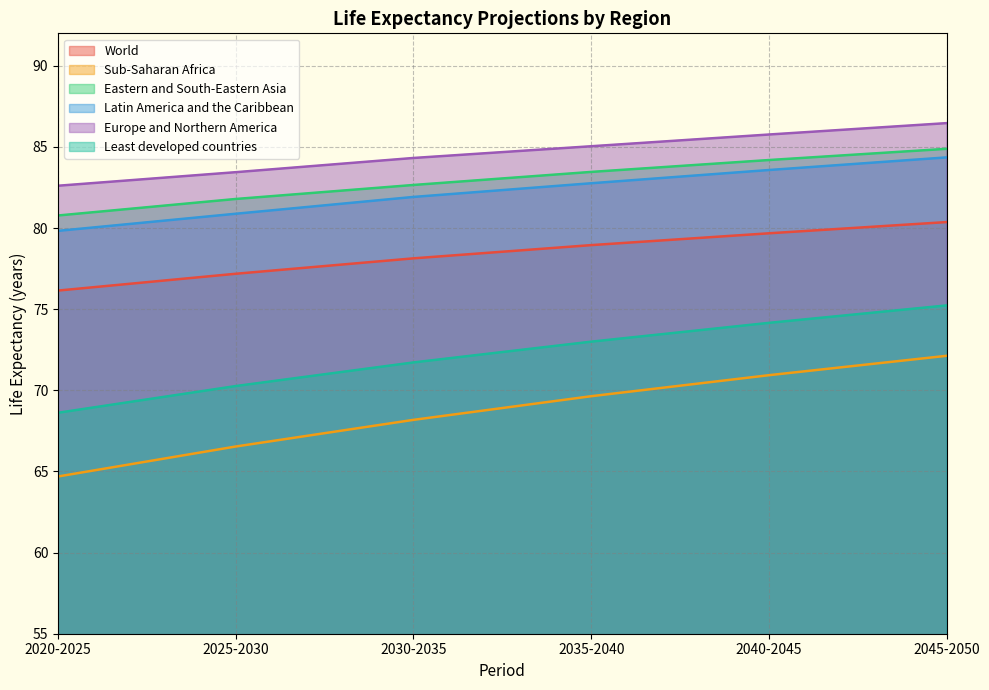

Reading left to right, transcribe all the data shown in this chart.

World: 76.1	77.2	78.1	78.9	79.7	80.4
Sub-Saharan Africa: 64.7	66.5	68.2	69.6	70.9	72.1
Eastern and South-Eastern Asia: 80.8	81.8	82.7	83.5	84.2	84.9
Latin America and the Caribbean: 79.8	80.9	81.9	82.8	83.6	84.4
Europe and Northern America: 82.6	83.4	84.3	85.0	85.8	86.5
Least developed countries: 68.6	70.3	71.7	73.0	74.2	75.2